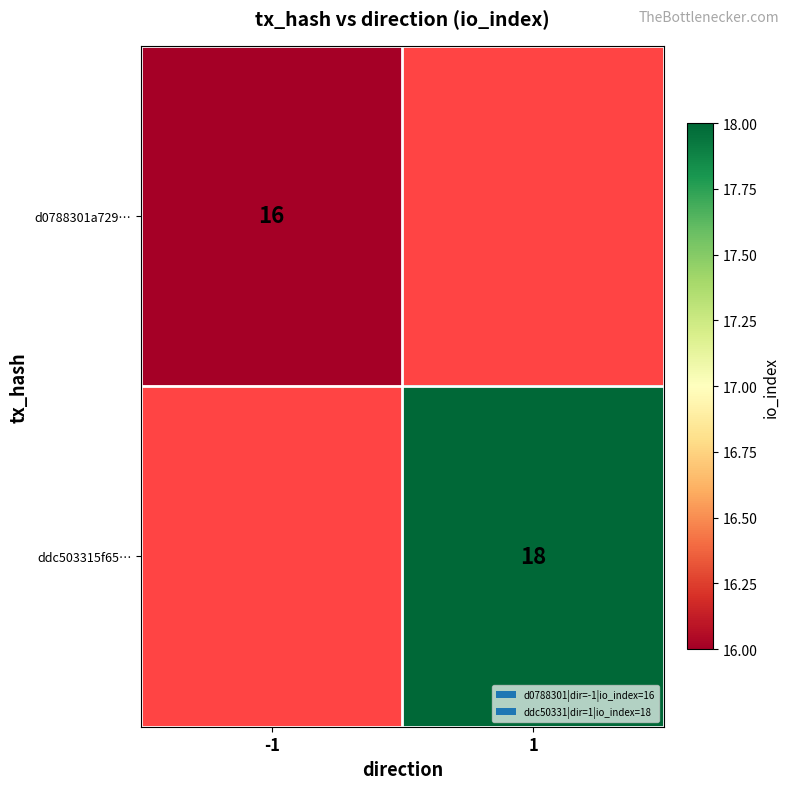

Is it true that d0788301a729… equals 23.3 at -1?

False